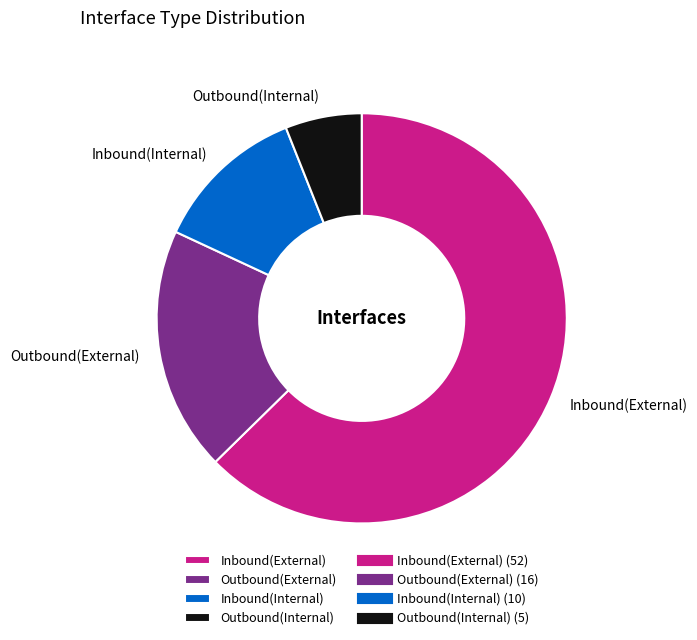

Is there any slice that represents more than half of the pie?

Yes